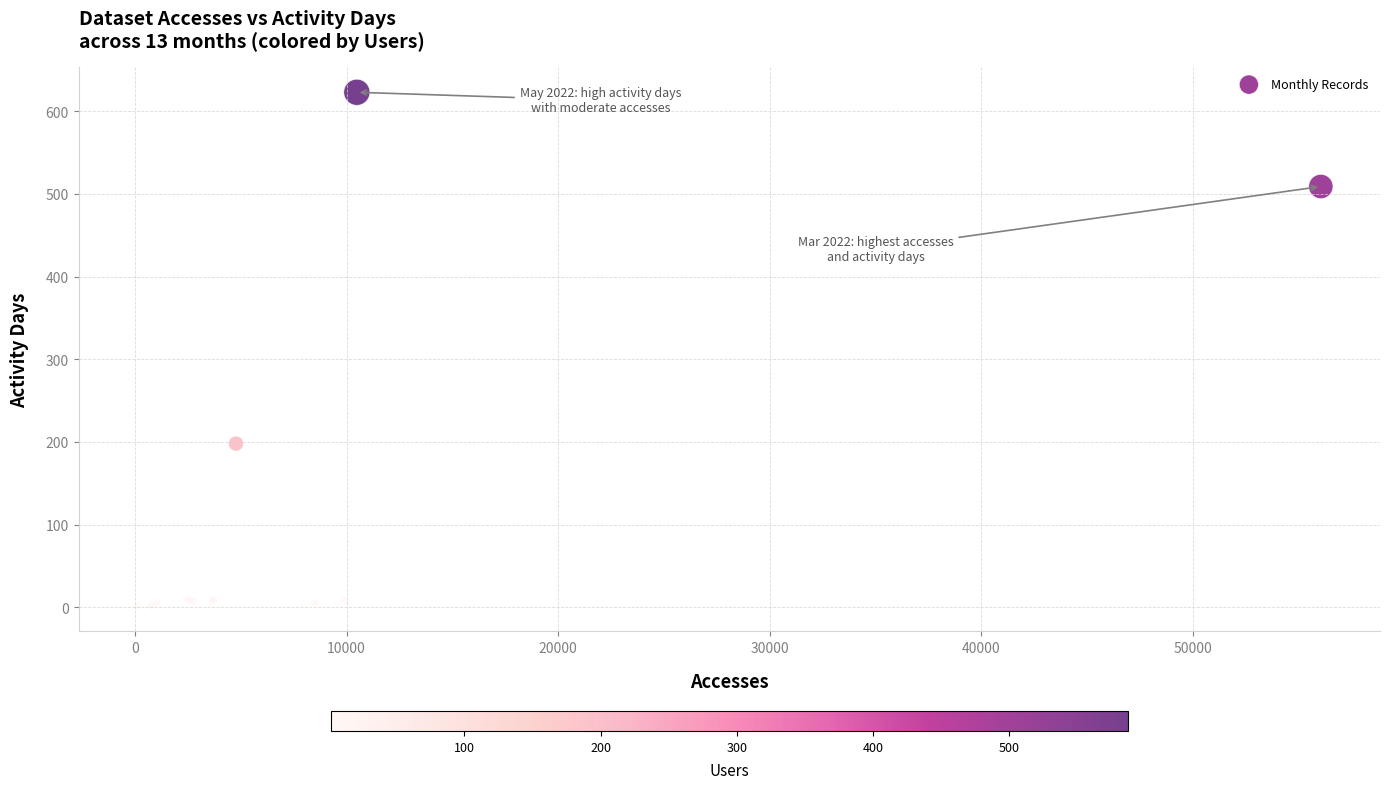

What Y value in the scatter plot is closest to 312?

198